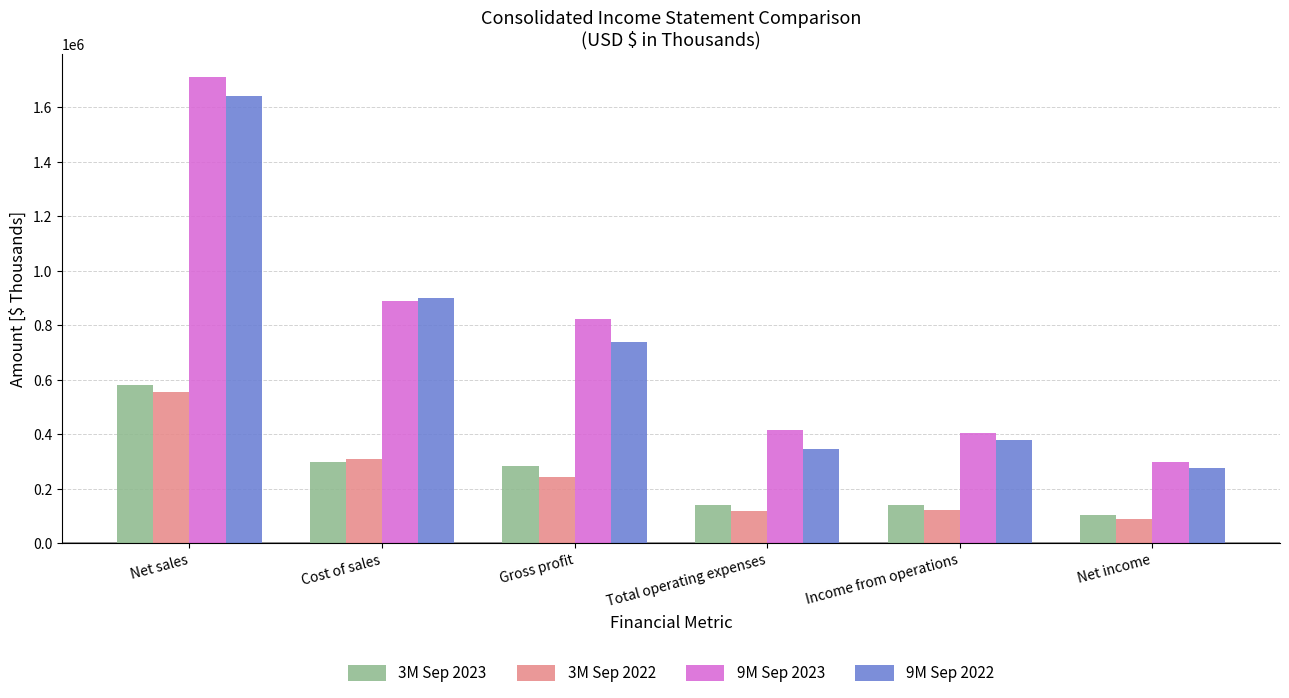

At which category is the sum across all series the highest?

Net sales